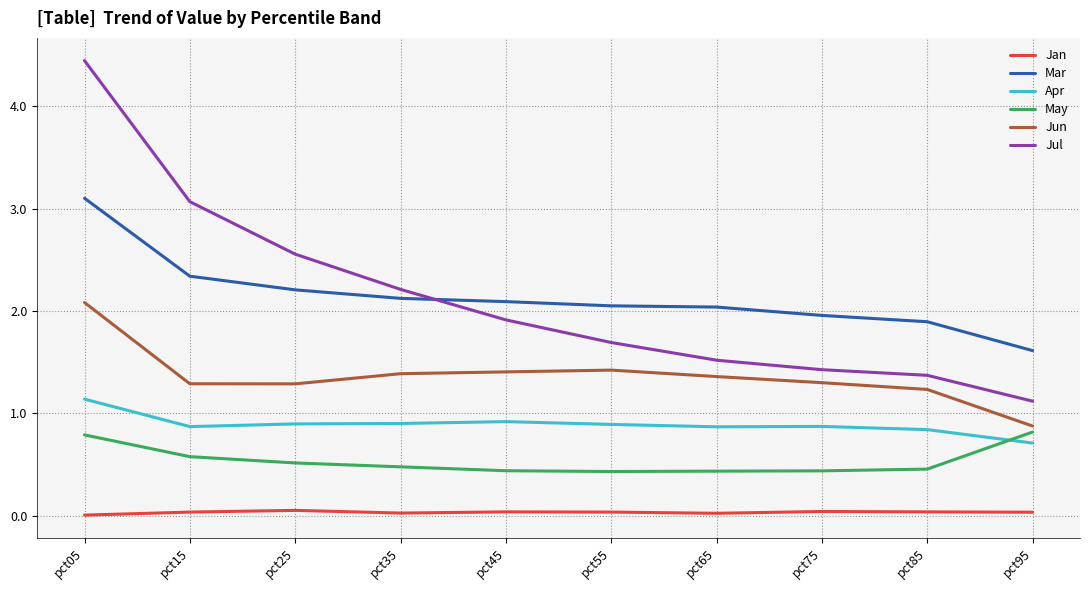

At how many categories does at least one series exceed 0?

10